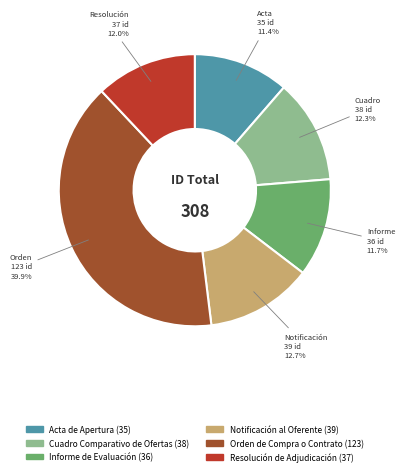

Count the number of slices in the pie.

6